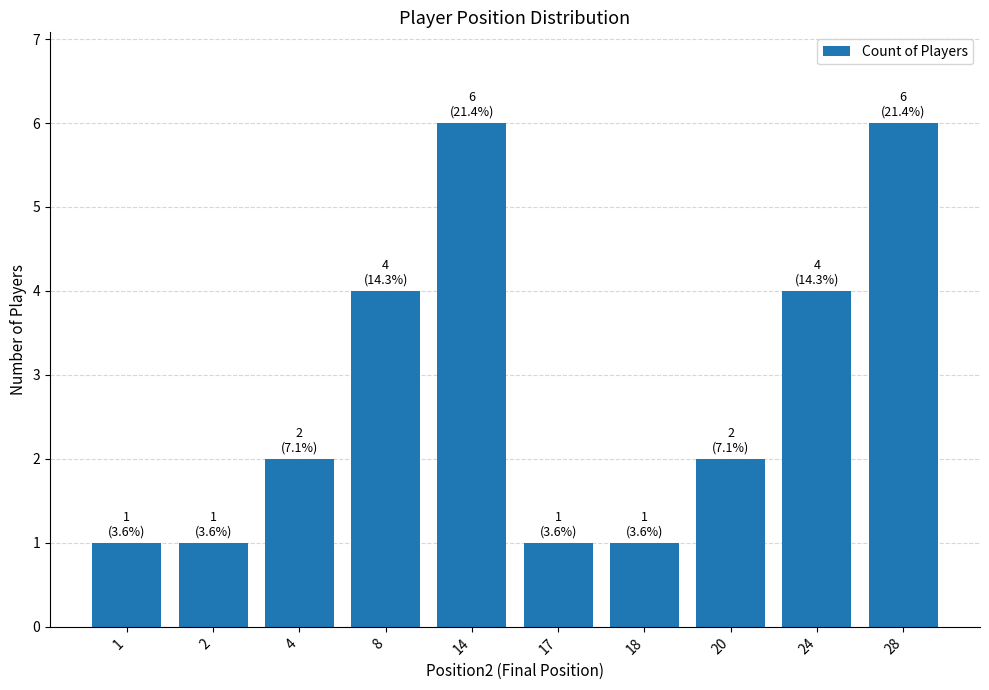

What is the average value?

3